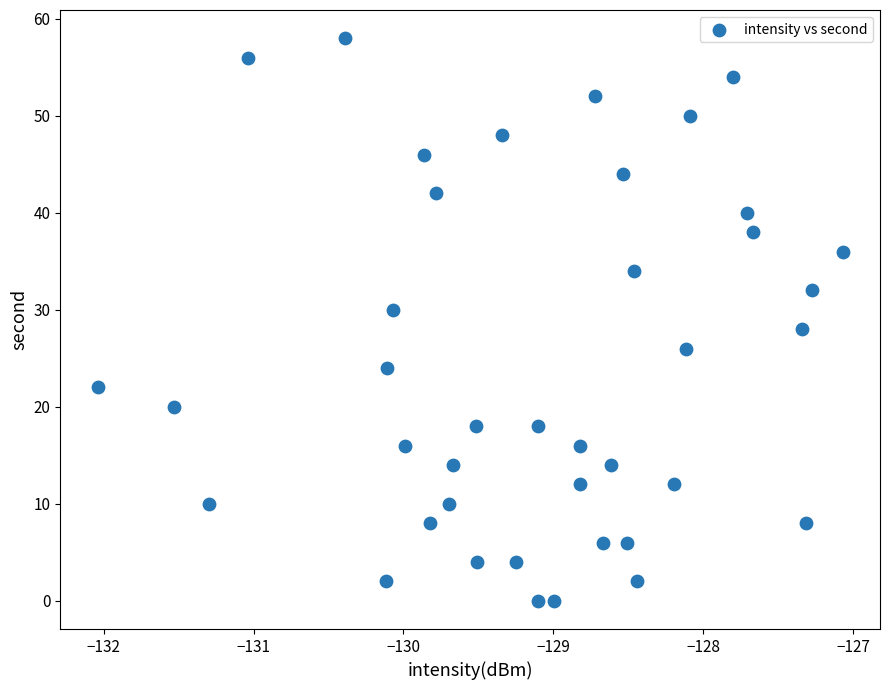

What is the range of Y values (max minus min)?

58